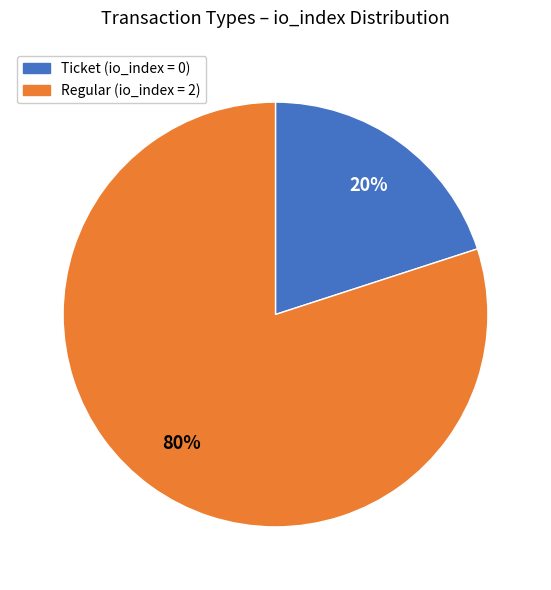

Does any single category account for the majority?

Yes